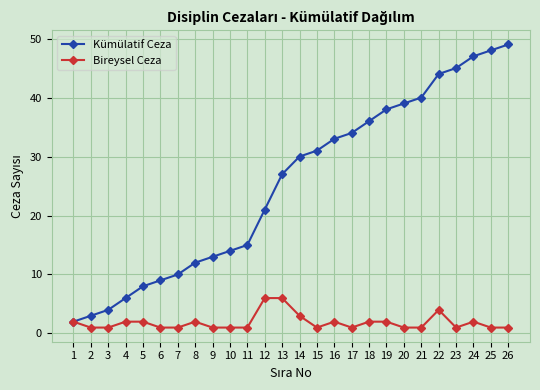

The Bireysel Ceza series shows 4 at 22. True or false?

True